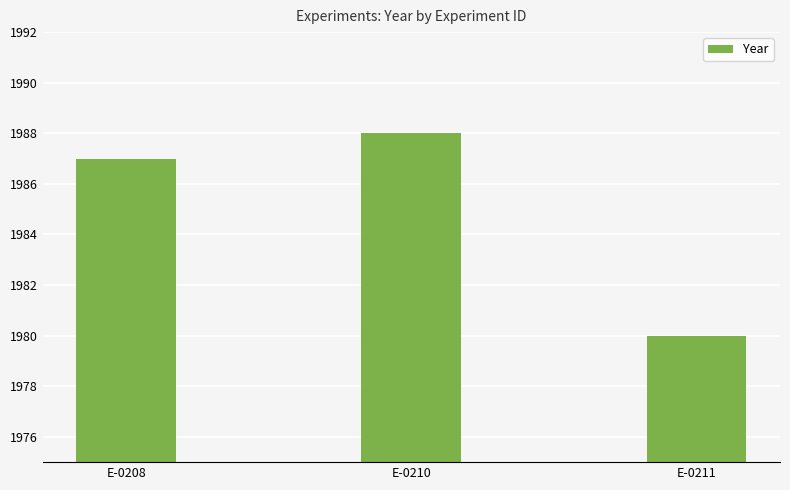

Is it true that the value at E-0211 is 1980?

True